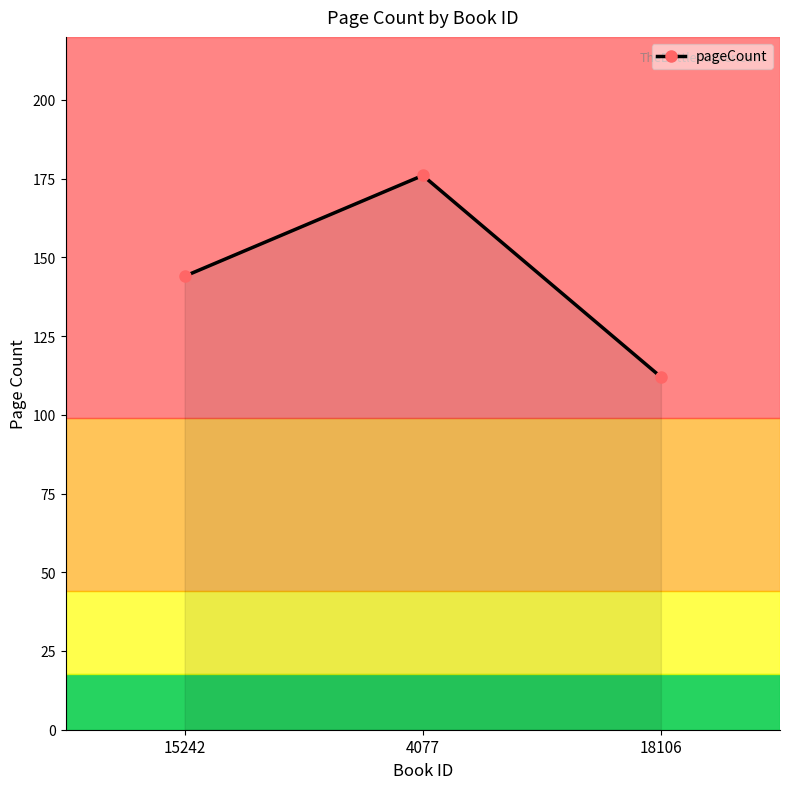

What is the change in value from 4077 to 18106?

-64